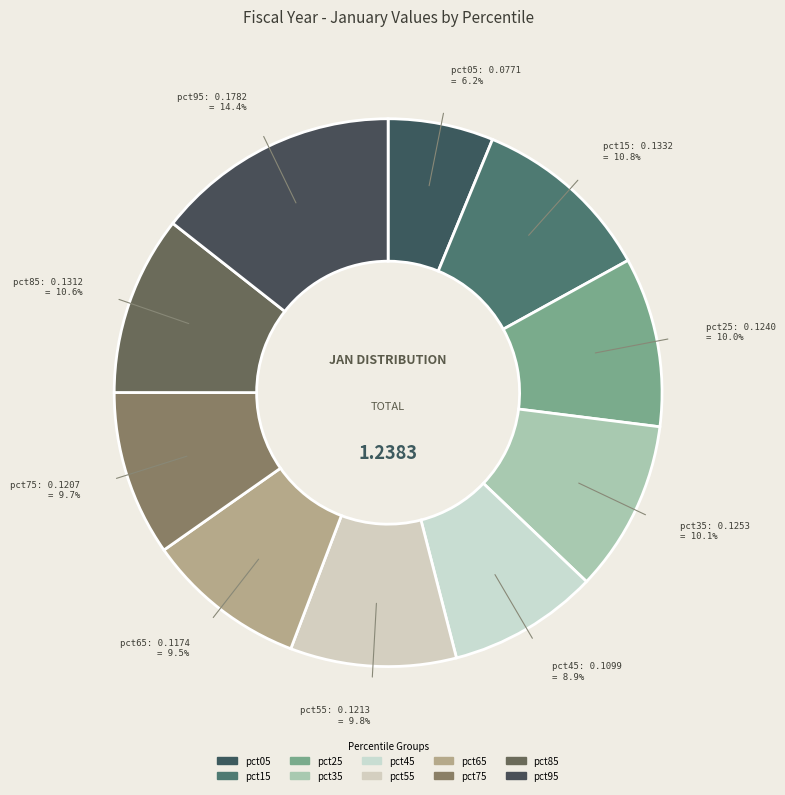

What percentage is the pct05 slice, to the nearest percent?

6%